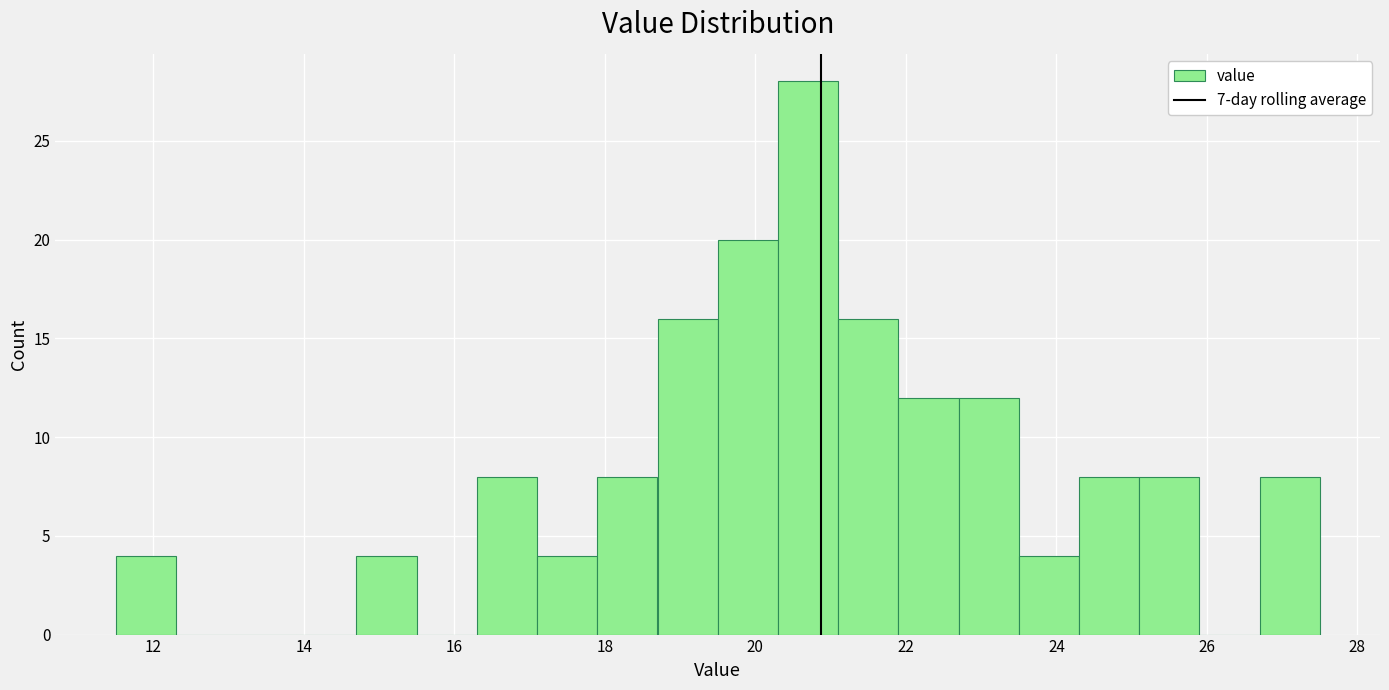

Over which range of the x-axis is the bar tallest?

20.3 to 21.1